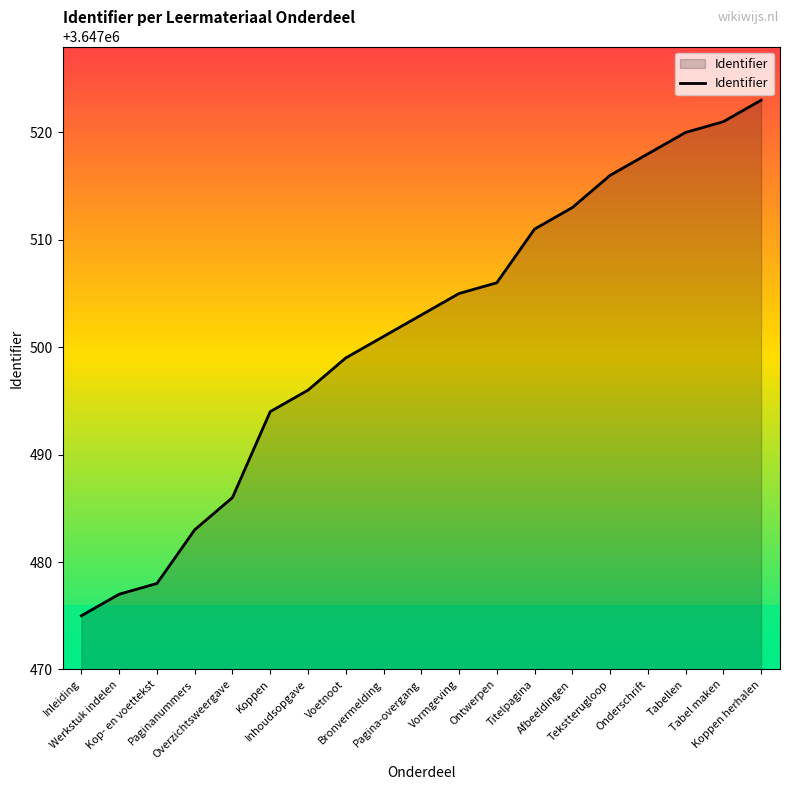

True or false: the data has more than 1 interior local peaks.

False